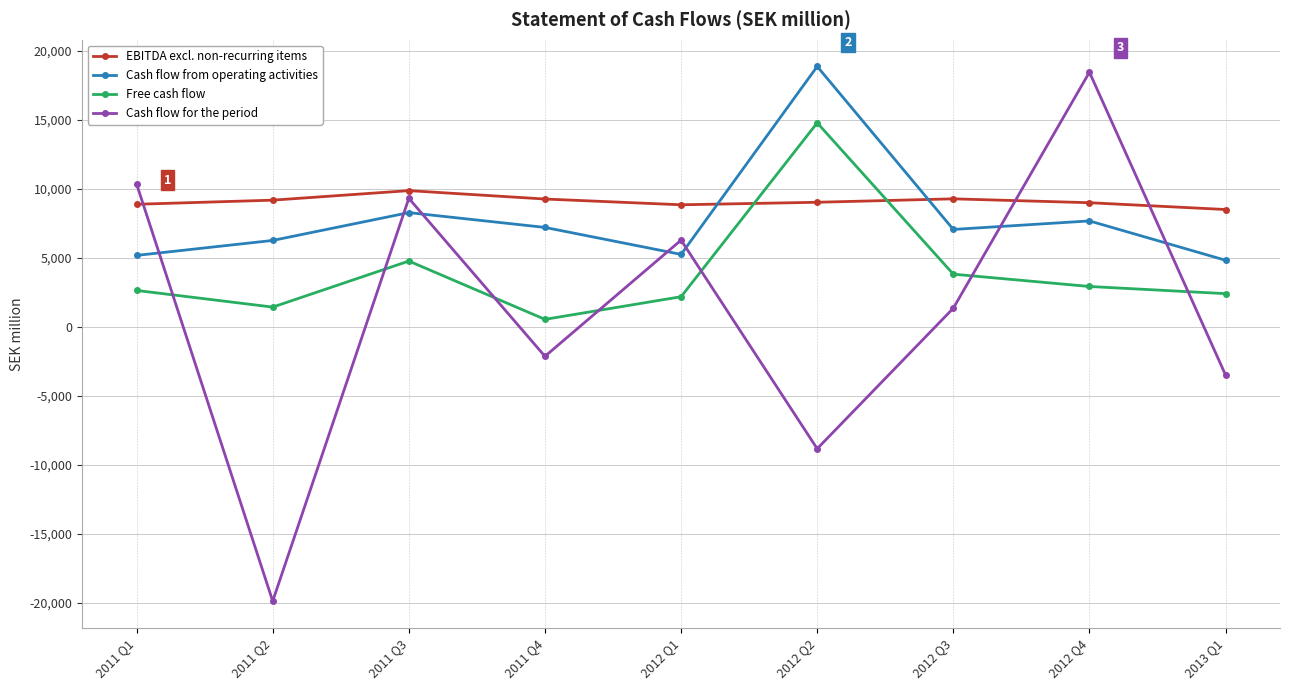

What is the minimum value for Cash flow for the period?

-19859